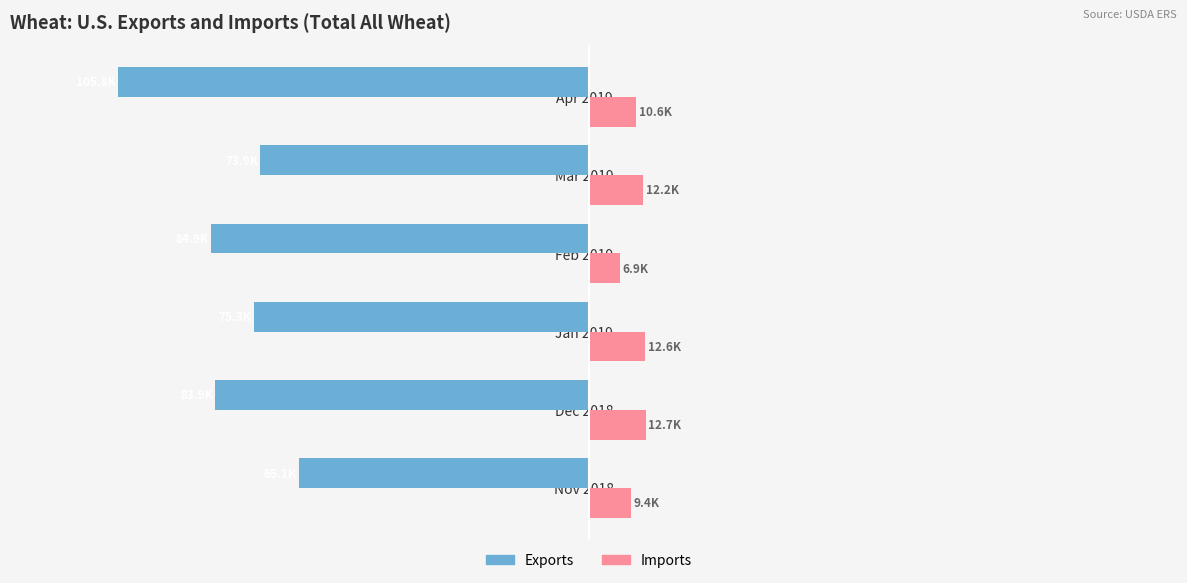

At which category is the sum across all series the highest?

Nov 2018